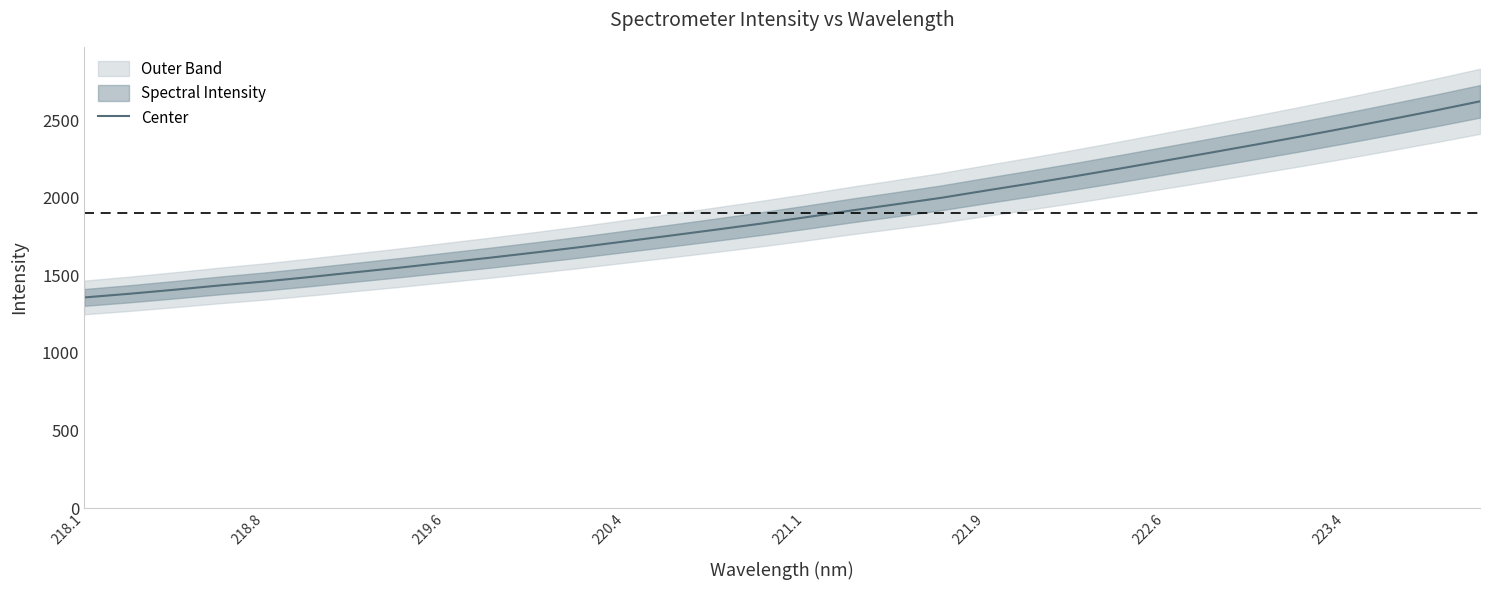

The Center series shows 2240.6 at 222.6. True or false?

True